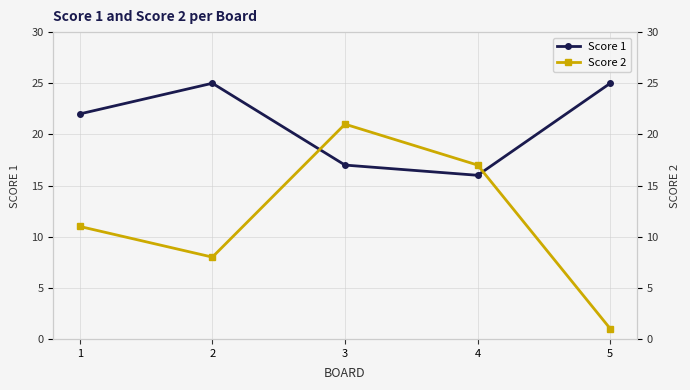

What is the value of the Score 1 point at the 1st from the left?

22